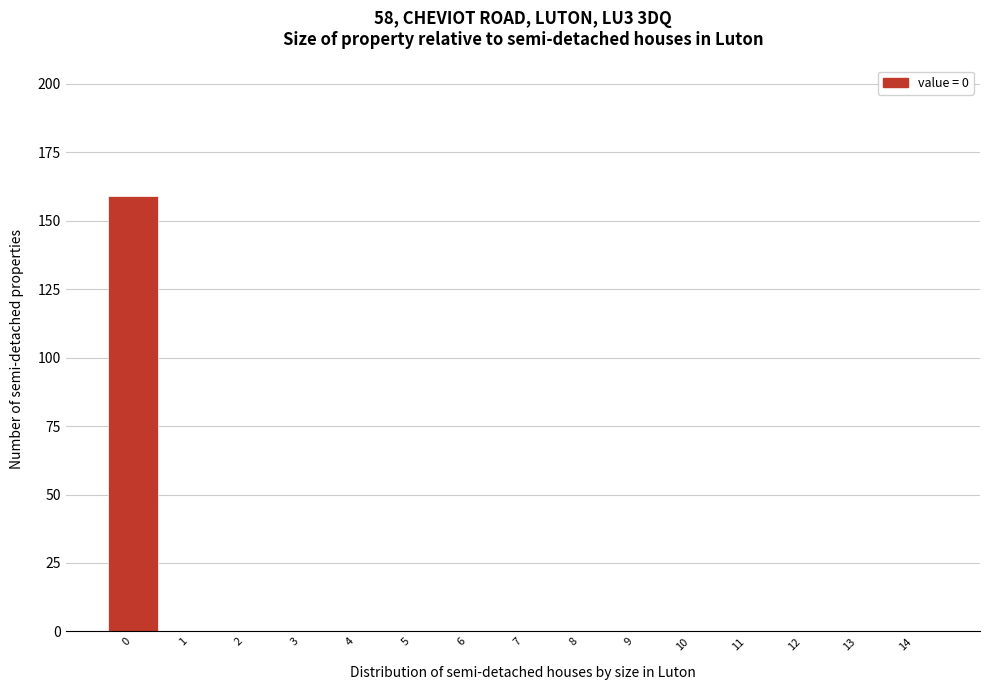

Reading left to right, extract all data points from this chart.

0=159	1=0	2=0	3=0	4=0	5=0	6=0	7=0	8=0	9=0	10=0	11=0	12=0	13=0	14=0